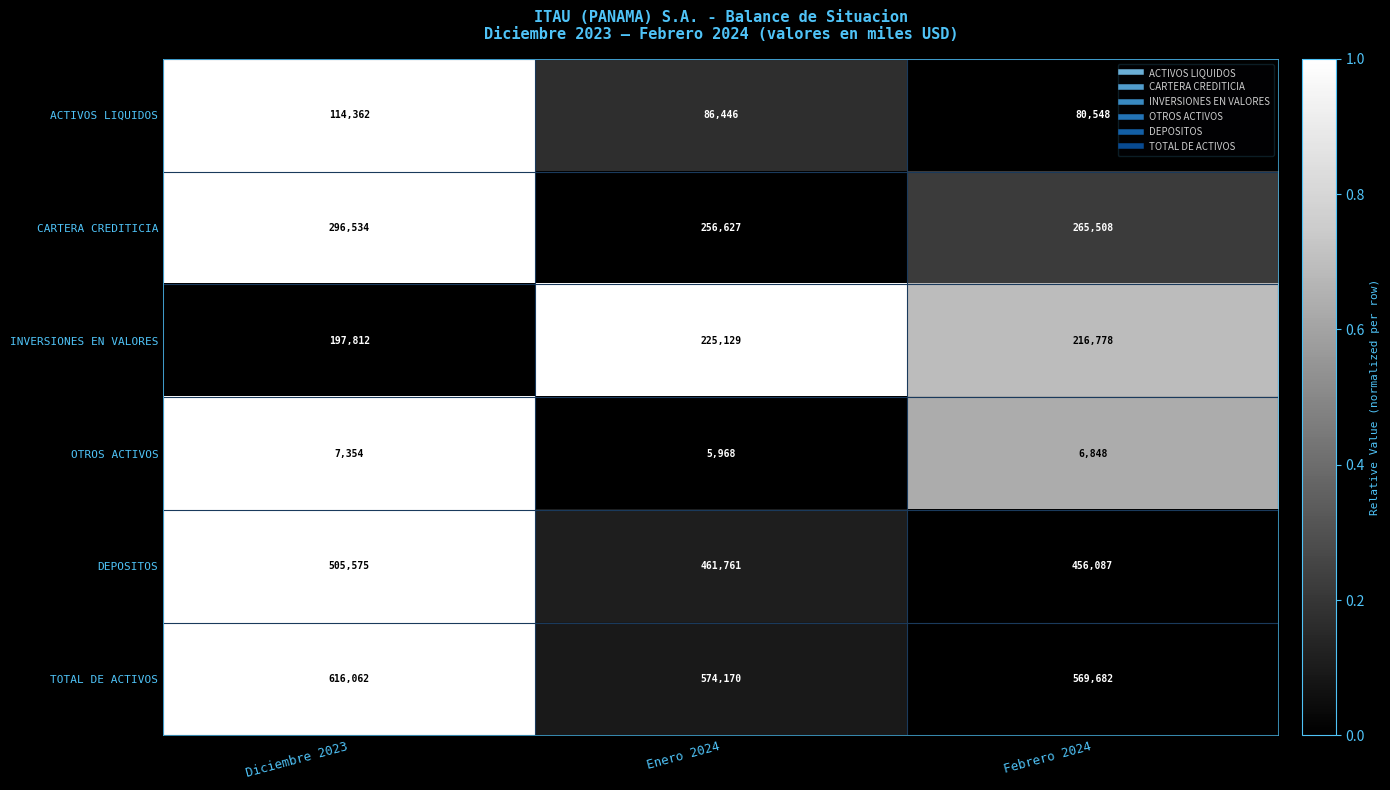

Between Diciembre 2023 and Febrero 2024, which series saw the biggest shift?

DEPOSITOS